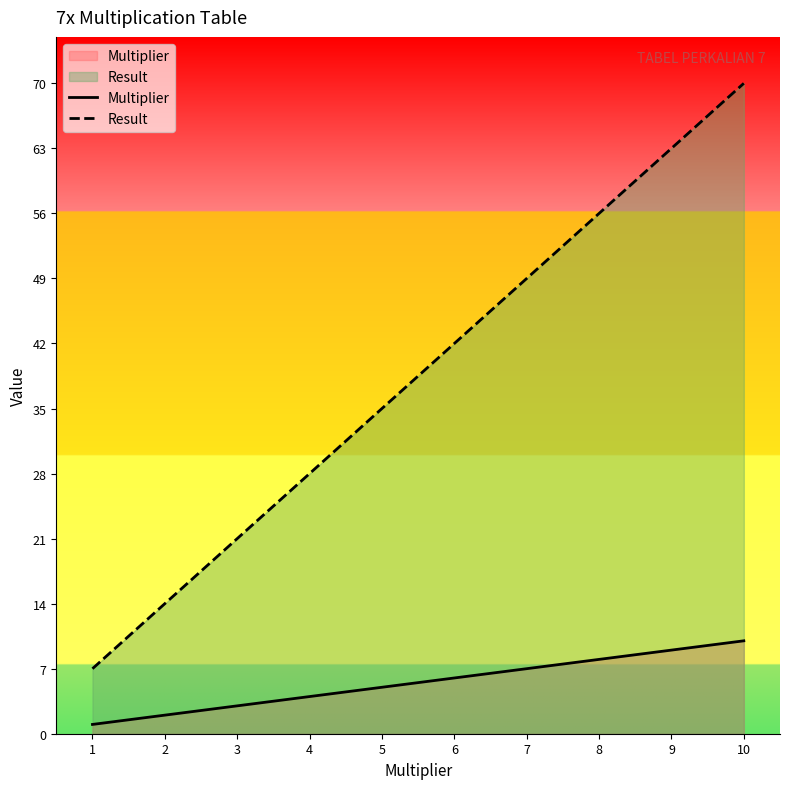

Count the Multiplier values in the range 3 to 8.

6